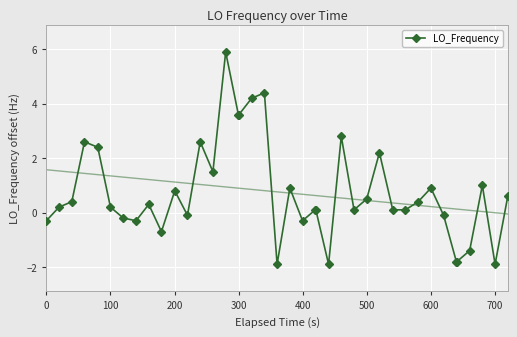

True or false: LO_Frequency has more than 2 interior local peaks.

True